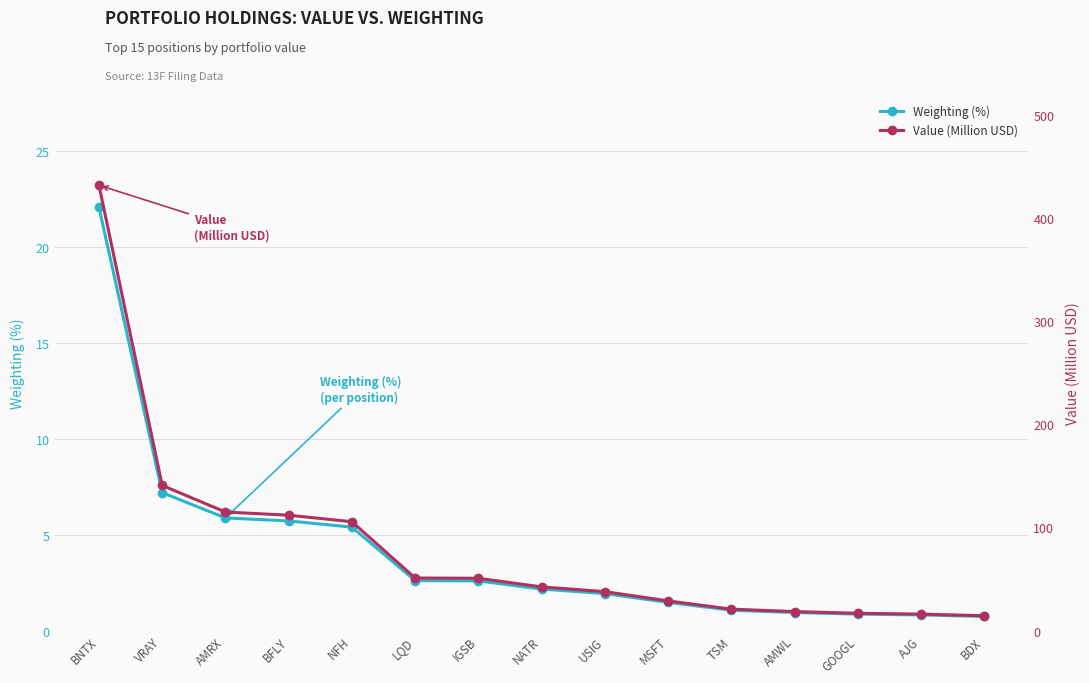

What is the sum of all Weighting (%) values?

61.5